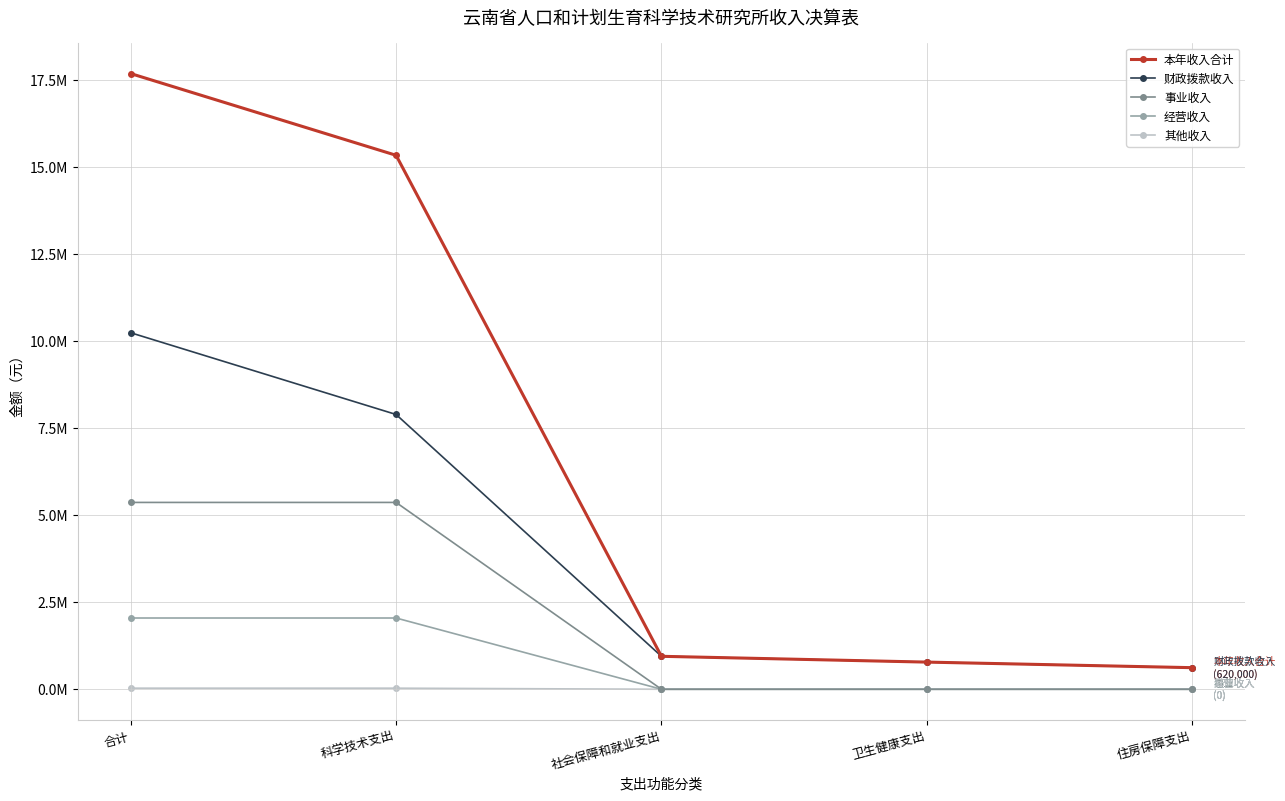

What is the value of the 其他收入 point at the 2nd from the left?

31134.4